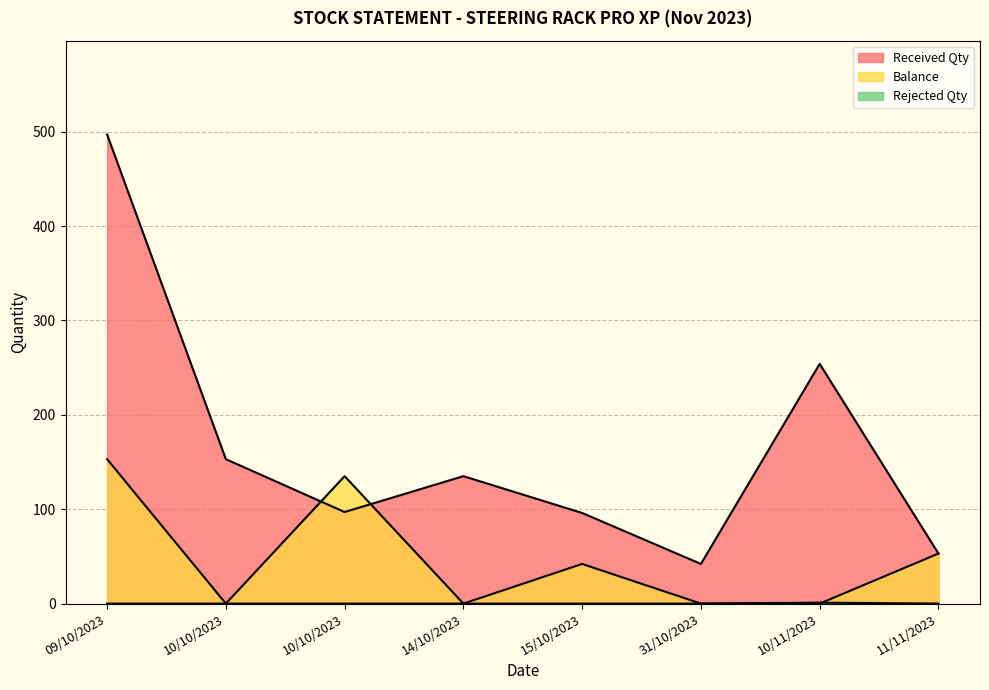

Which series has the largest range (max minus min)?

Received Qty